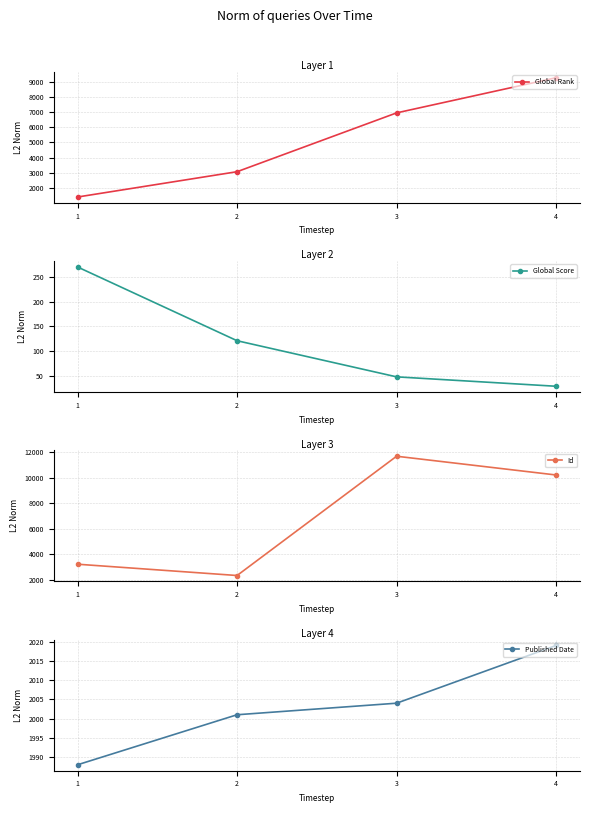

How many data points in Global Score are less than 121?

2